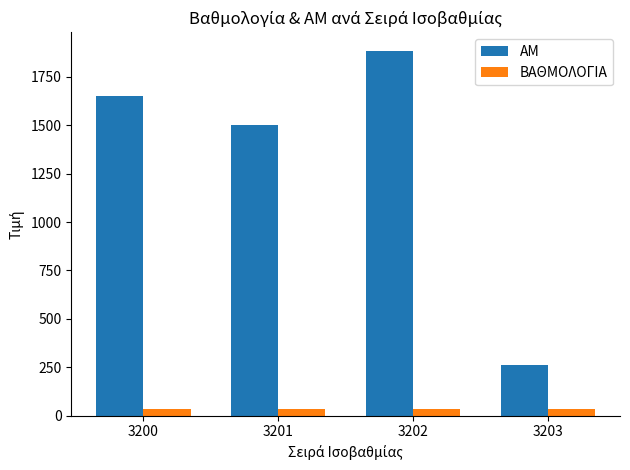

How many bars are there in each group?

2